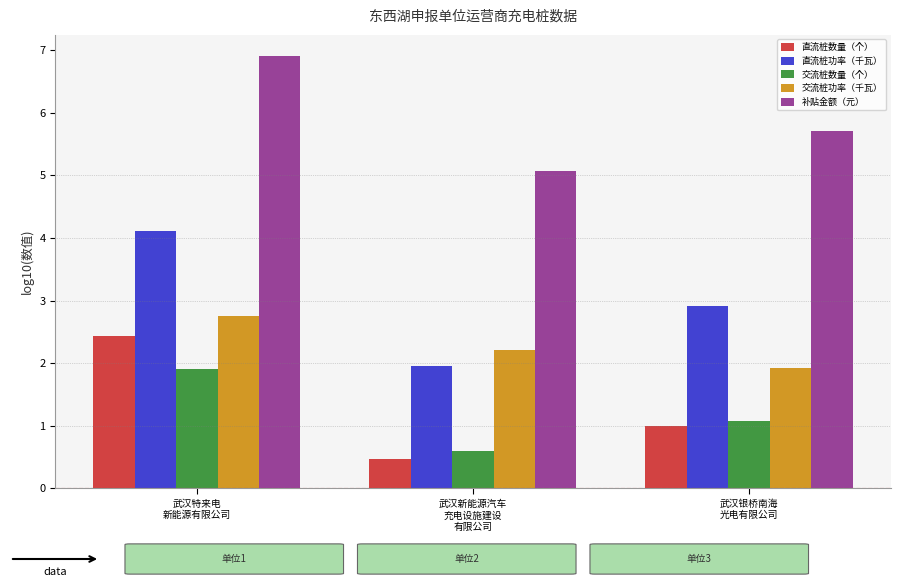

Which series has the largest total across all categories?

补贴金额（元）